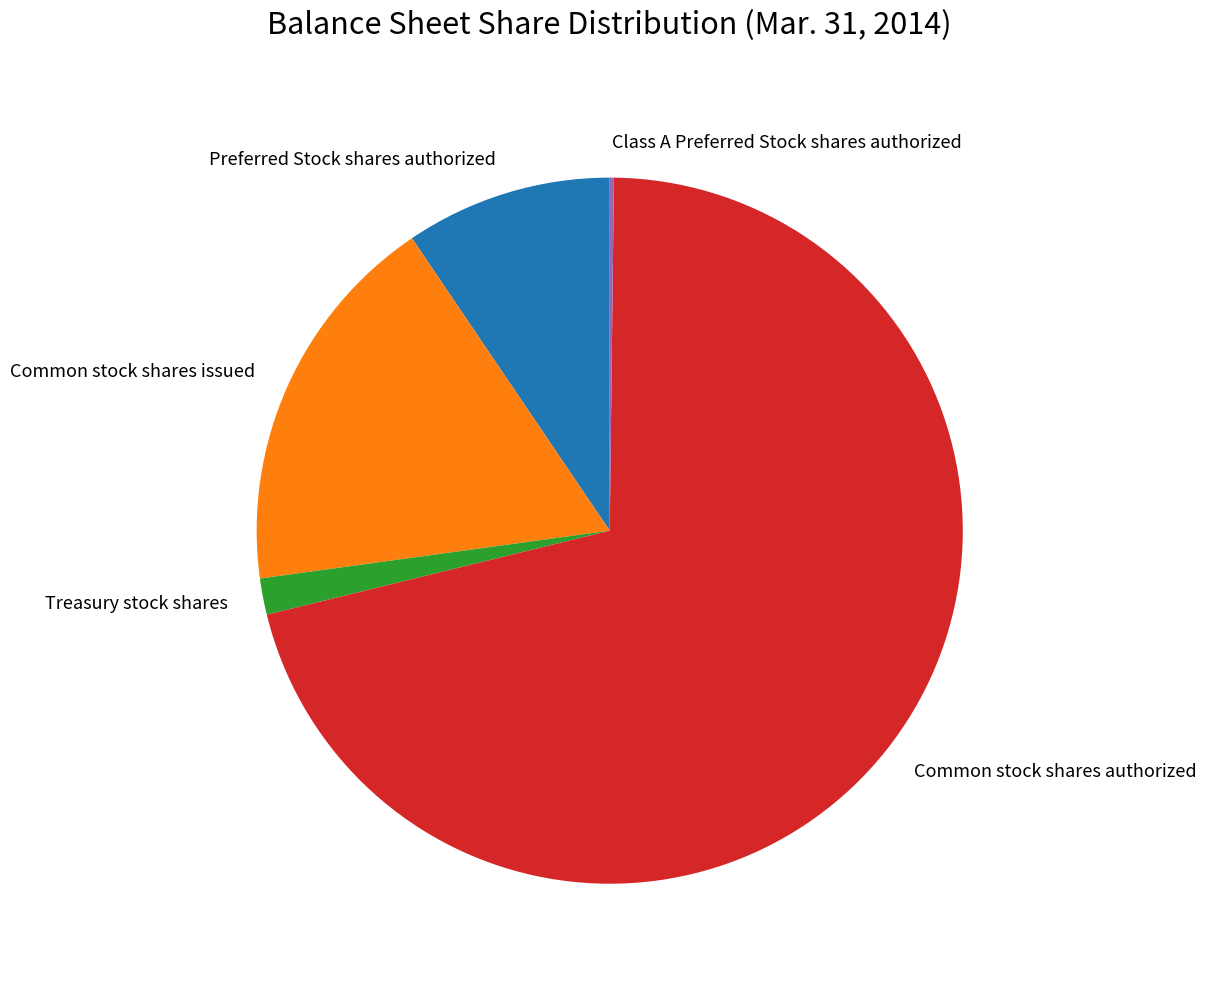

The Common stock shares authorized slice represents 56% of the pie. True or false?

False